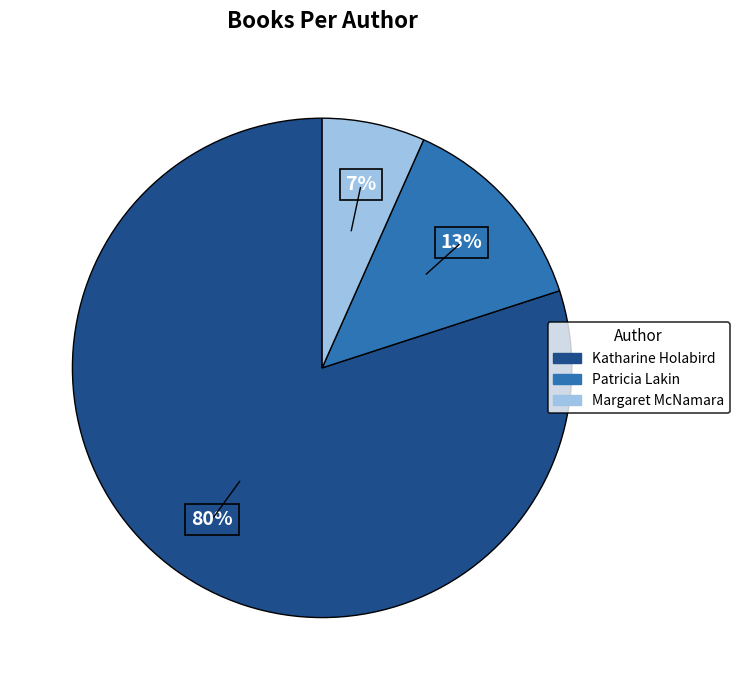

Count the number of slices in the pie.

3